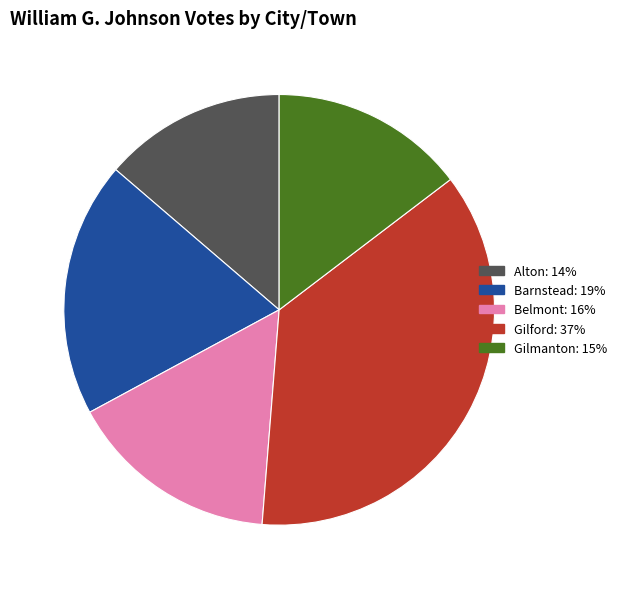

Combined, do Alton and Gilford account for over 50%?

Yes